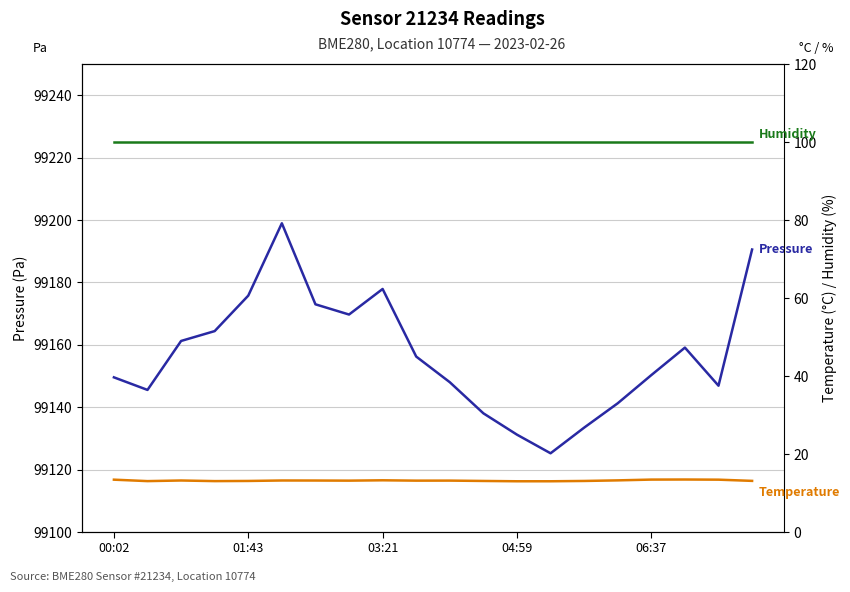

True or false: Pressure and Humidity intersect in this chart.

False